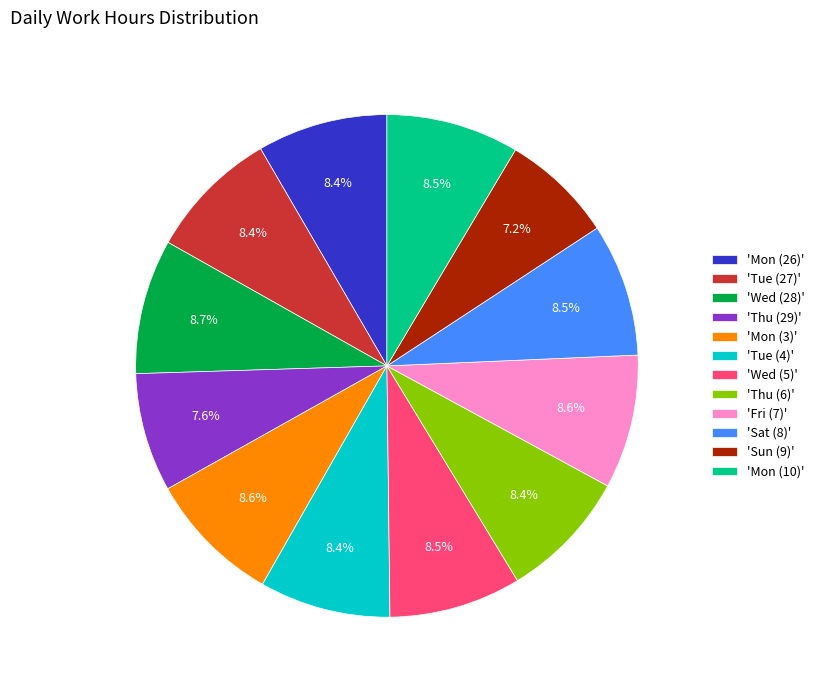

Is there a majority slice in this chart?

No